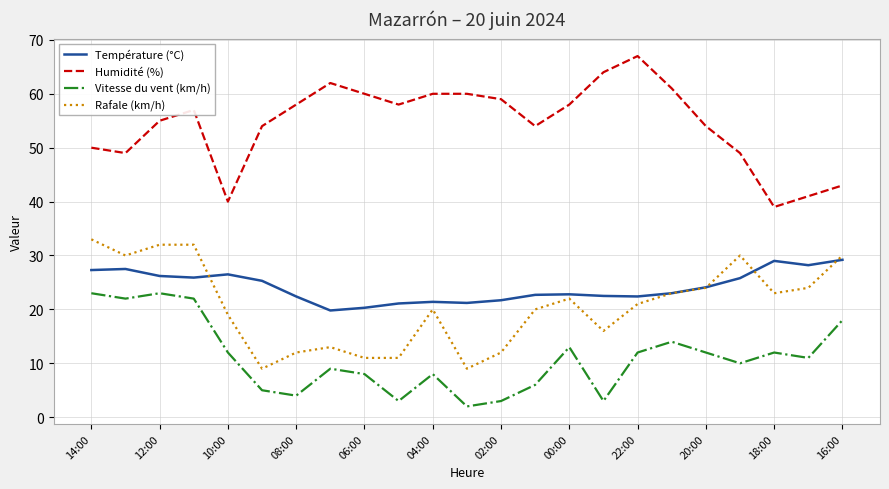

What is the lowest value of the Humidité (%) series?

39.0